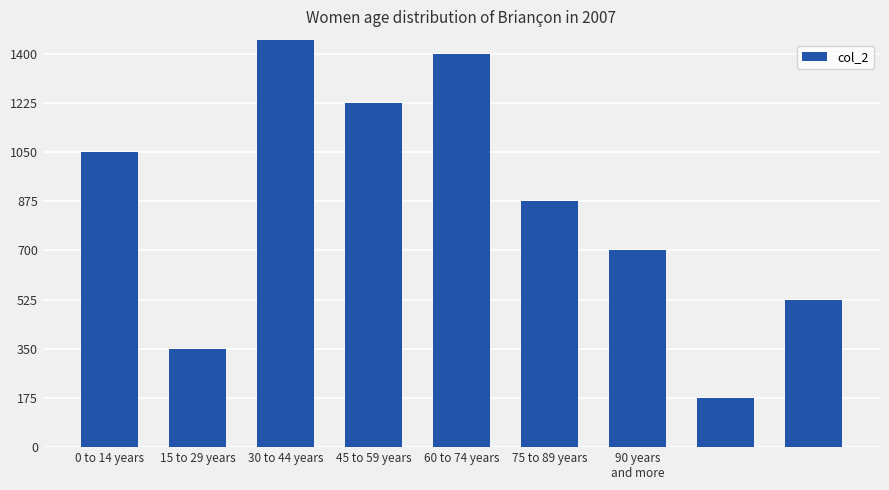

At which label is the value closest to 875?

75 to 89 years